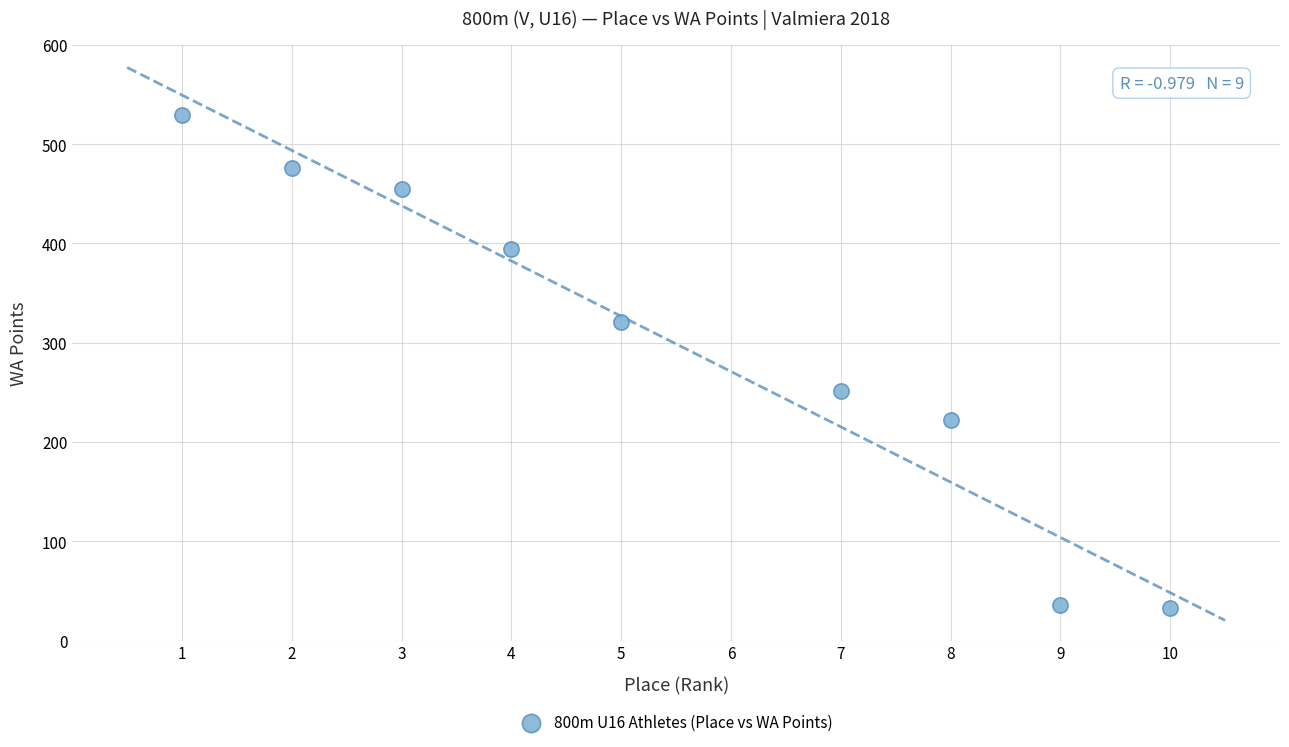

What is the range of X values (max minus min)?

9